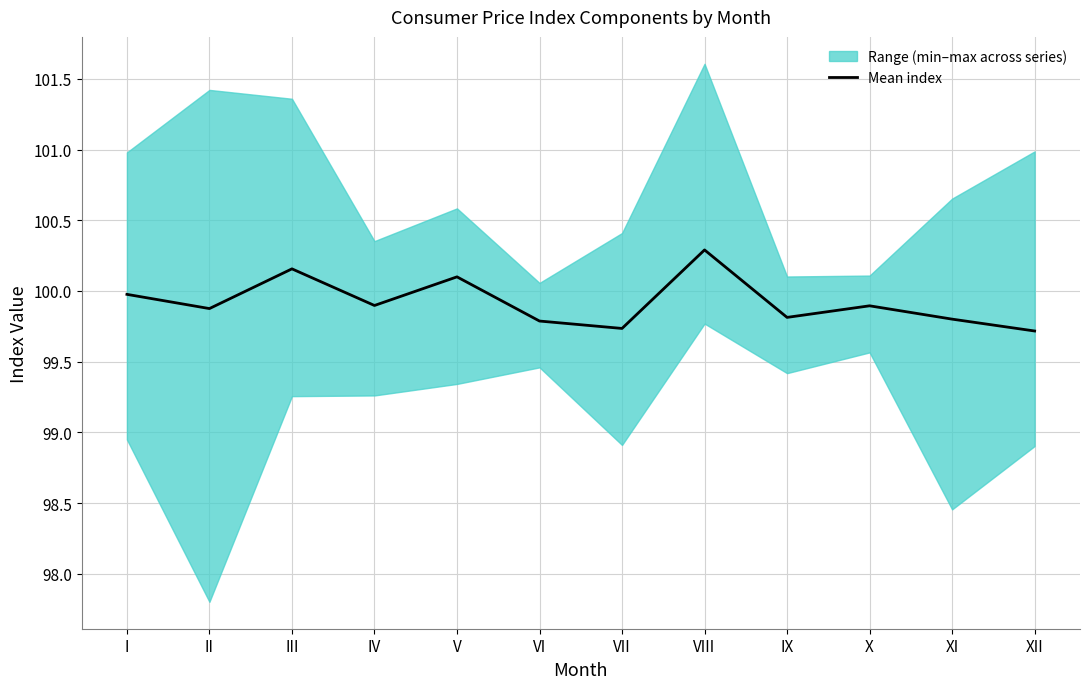

Reading right to left, transcribe all the data shown in this chart.

99.7	99.8	99.9	99.8	100.3	99.7	99.8	100.1	99.9	100.2	99.9	100.0